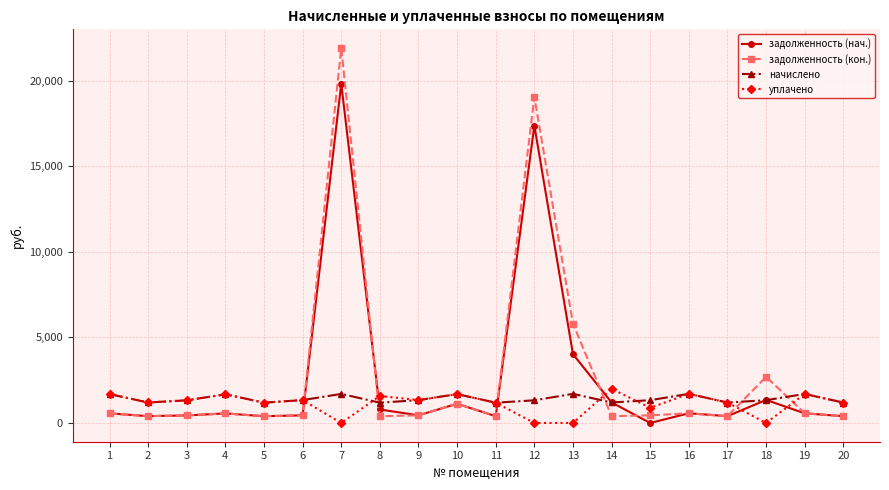

Is the value of начислено at 16 greater than the value of задолженность (кон.) at 4?

Yes